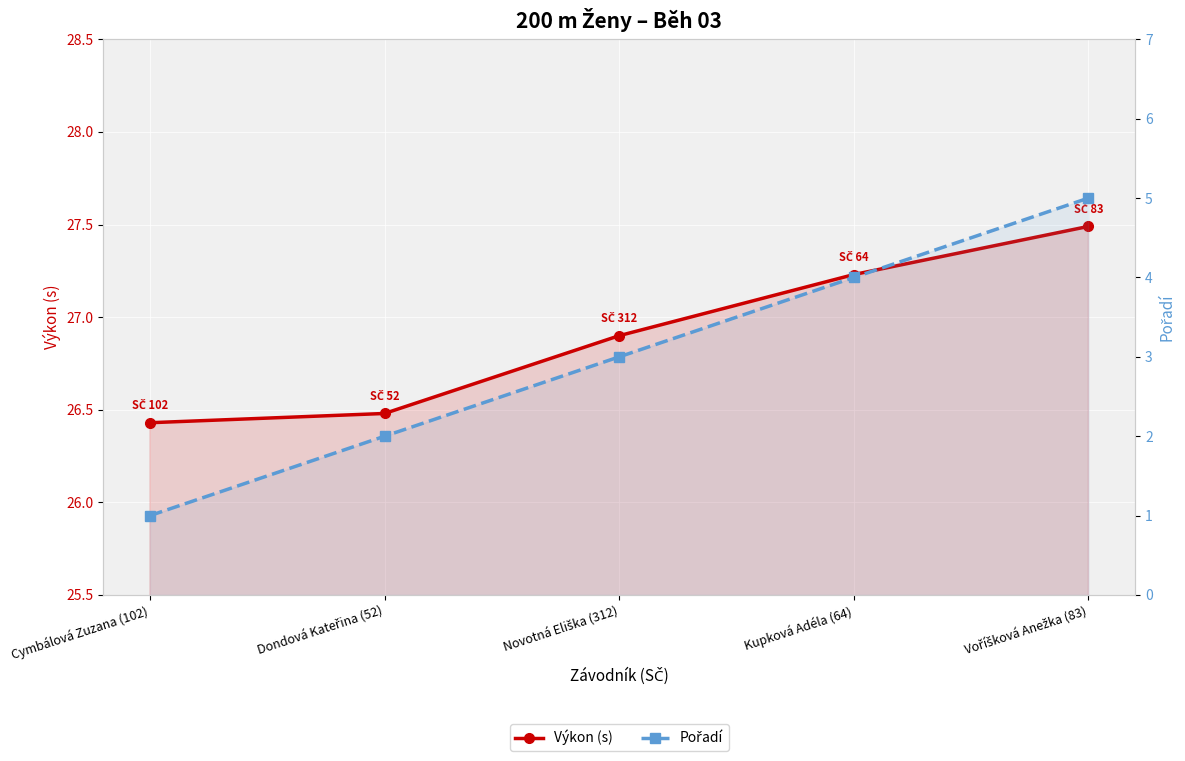

How many categories are shown in the chart?

5